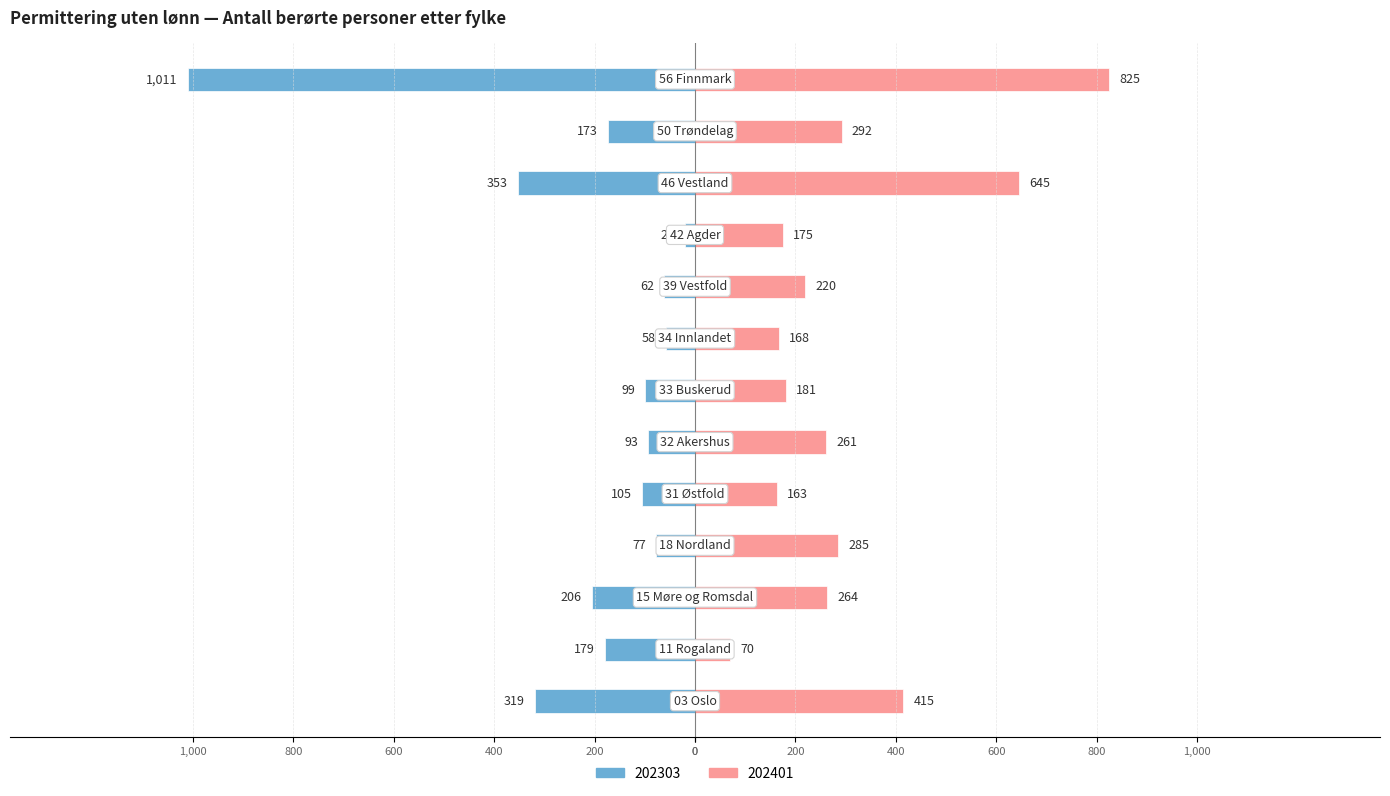

True or false: 202401 has a value of 148 at 39 Vestfold.

False